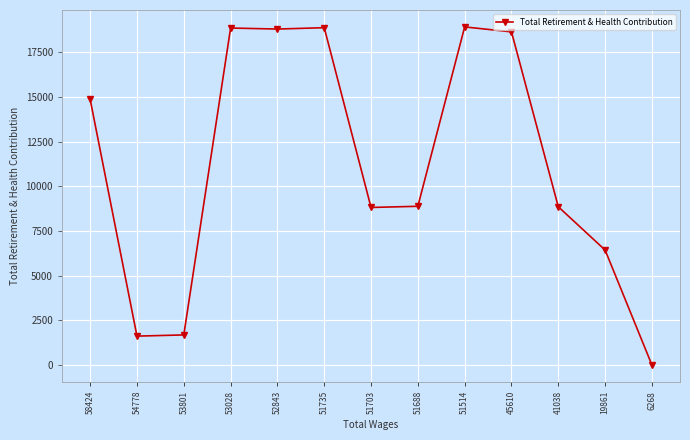

True or false: the data shows 18860 at 53028.

True